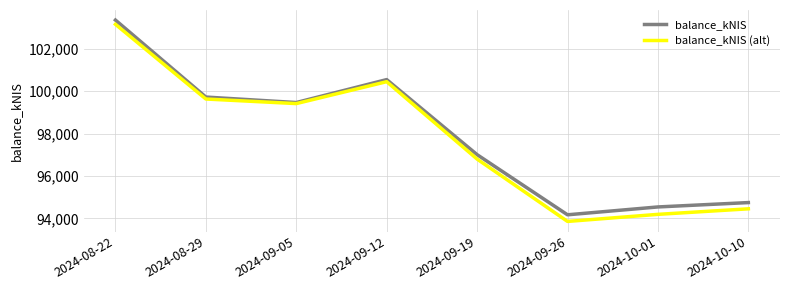

Which series has the widest spread of values?

balance_kNIS (alt)